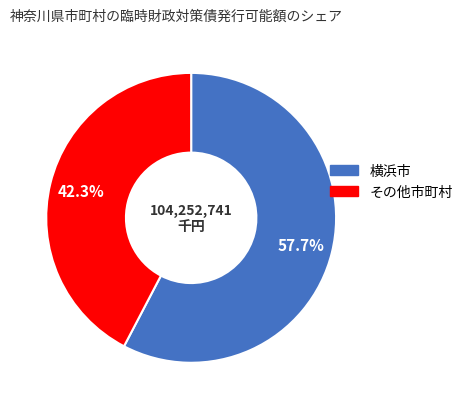

Is there any slice that represents more than half of the pie?

Yes